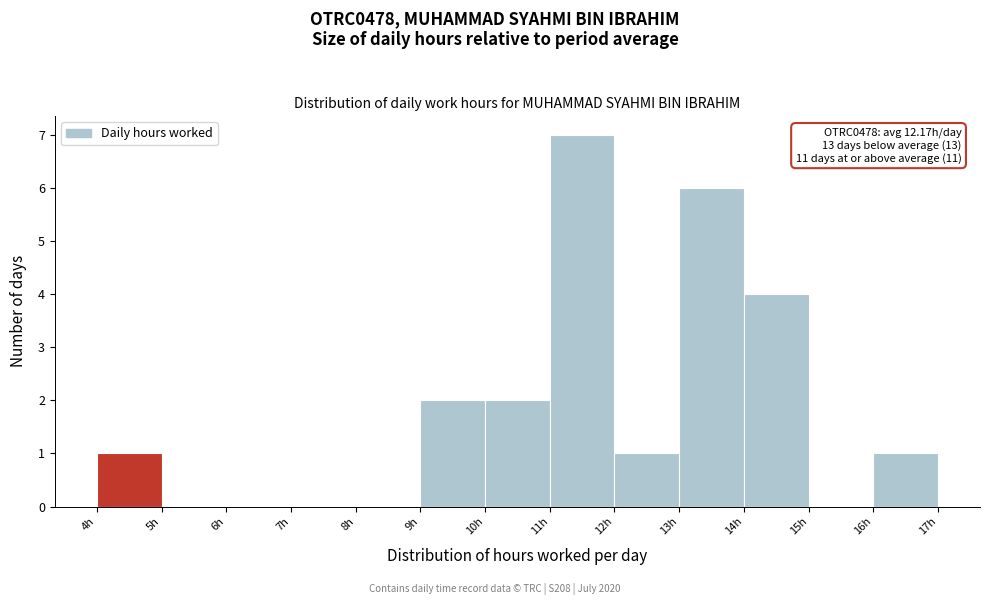

Which range on the x-axis has the tallest bar?

11 to 12